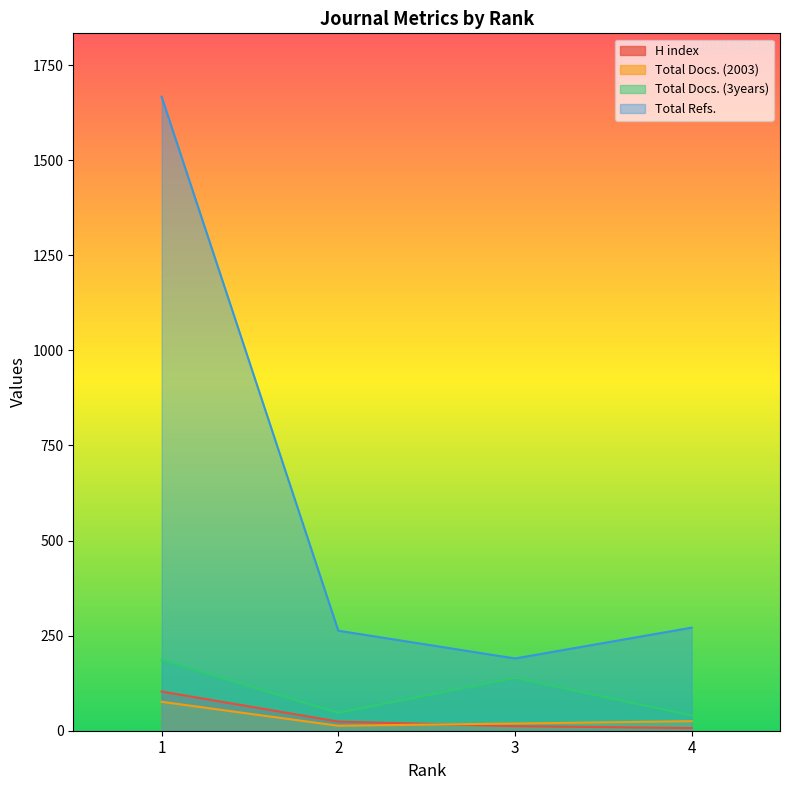

Reading right to left, transcribe all the data shown in this chart.

H index: 4=7	3=12	2=24	1=103
Total Docs. (2003): 4=25	3=19	2=13	1=76
Total Docs. (3years): 4=40	3=139	2=47	1=186
Total Refs.: 4=271	3=190	2=263	1=1667